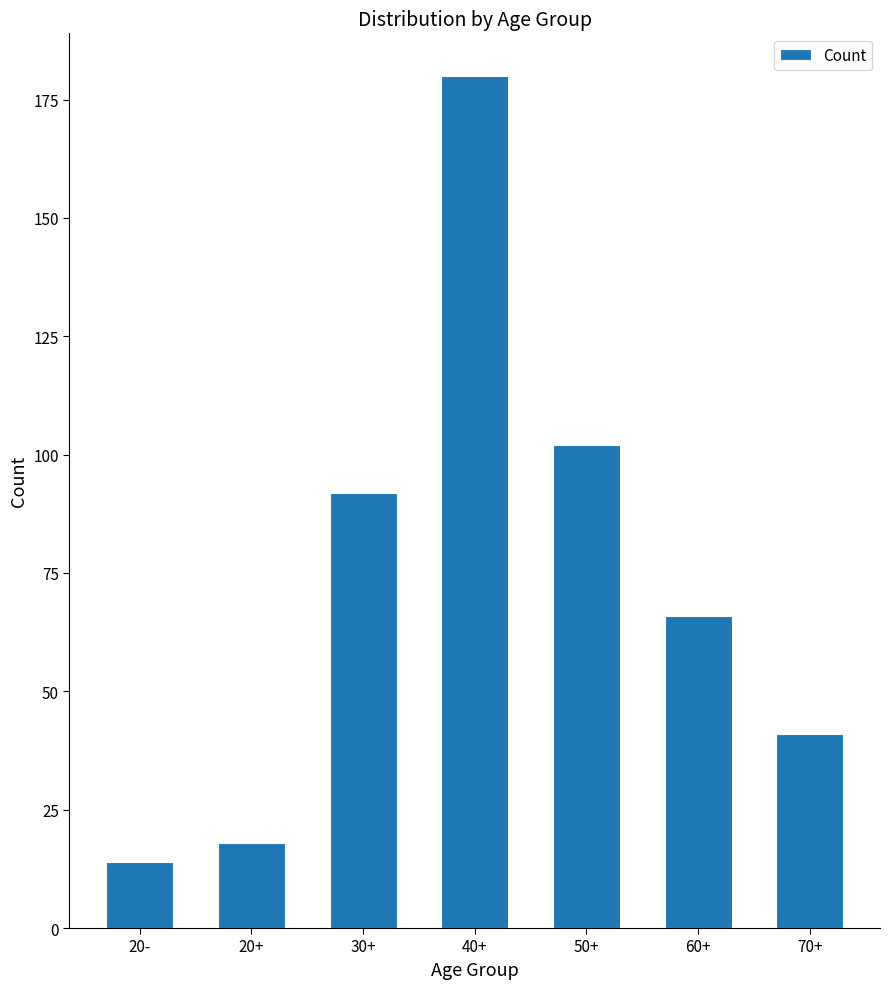

Count the number of categories in the chart.

7